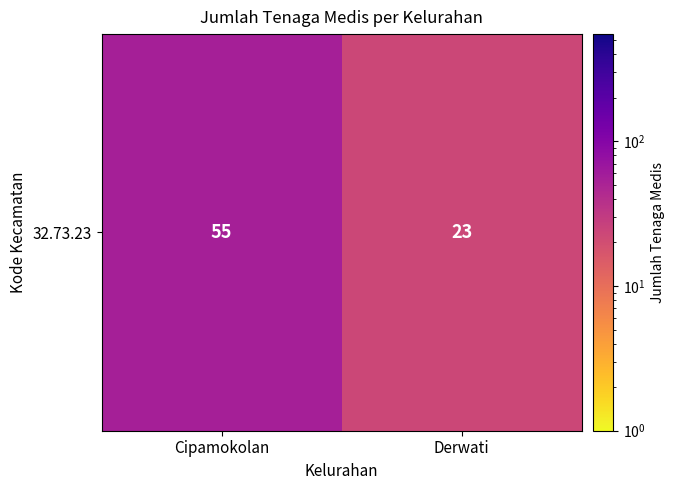

The value at Cipamokolan is 55. True or false?

True